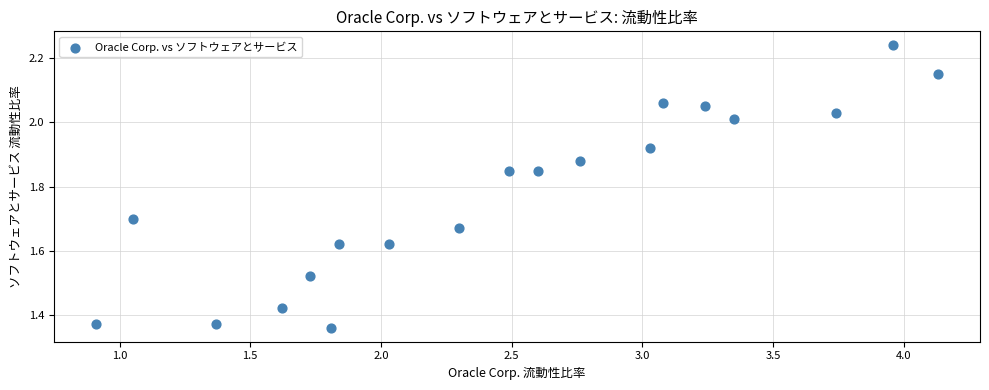

What is the range of X values (max minus min)?

3.2